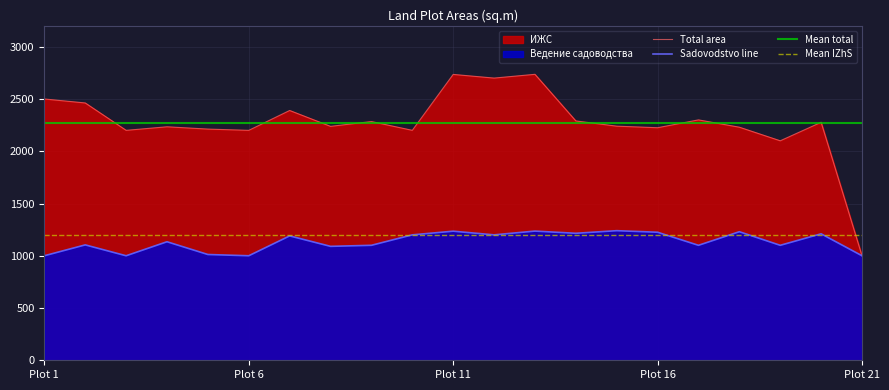

At which label does Total area reach its minimum?

Plot 21